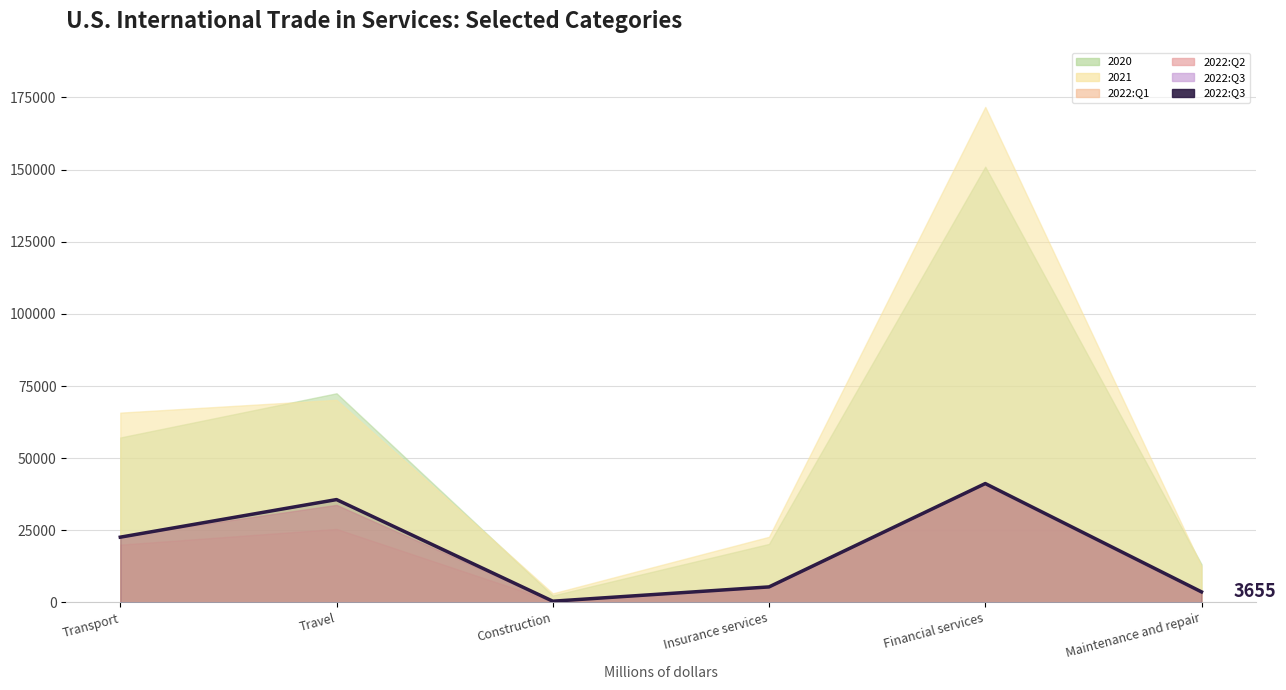

Is it true that the value at Financial services is 41197?

True